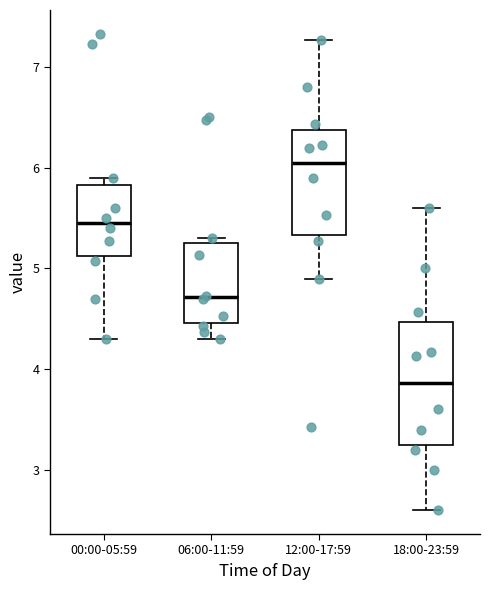

Reading left to right, read every box against the y-axis: the position of its median line, the range the box covers, and the ends of its whiskers. The values are not printed on the chart, so give them approximately, as read against the axis.

00:00-05:59: median 5.5, box 5.1 to 5.8, whiskers 4.3 to 5.9
06:00-11:59: median 4.7, box 4.5 to 5.3, whiskers 4.3 to 5.3 (just above the box's upper edge)
12:00-17:59: median 6.1, box 5.3 to 6.4, whiskers 4.9 to 7.3
18:00-23:59: median 3.9, box 3.3 to 4.5, whiskers 2.6 to 5.6